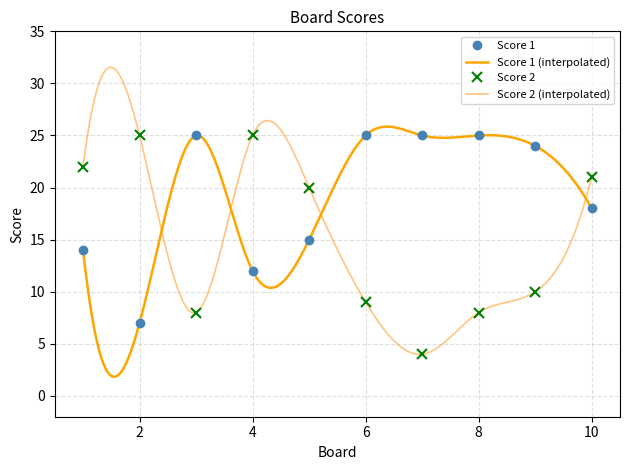

What is the difference between the highest and lowest values at 6?

16